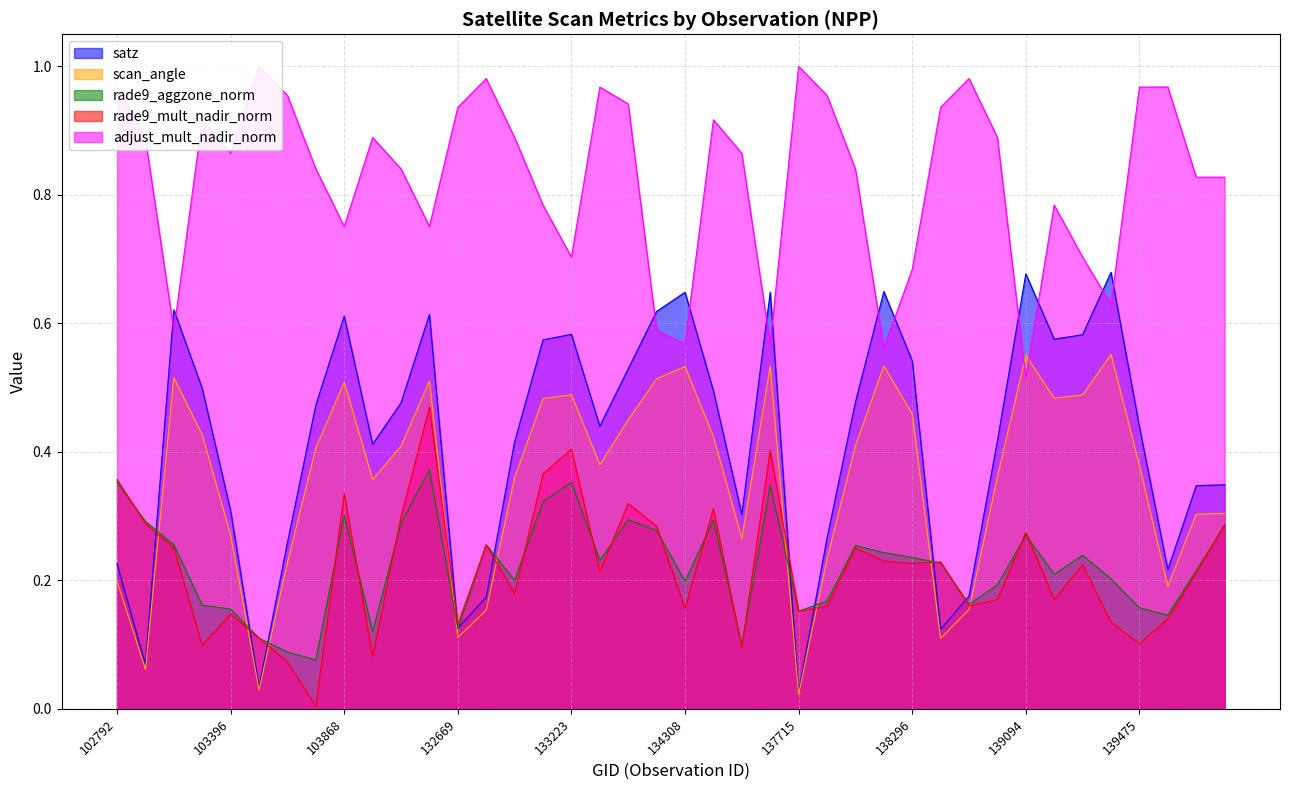

The value of satz at 138688 is 0.1. True or false?

True